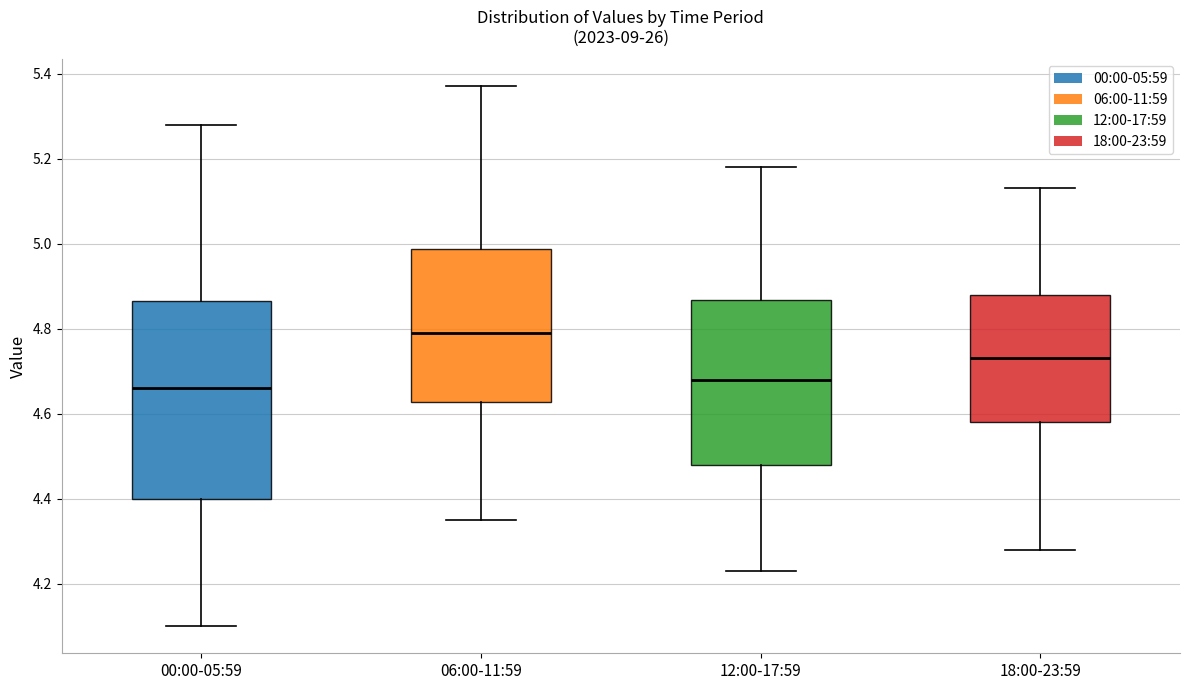

Where is the lower edge of the box for 06:00-11:59 on the y-axis? The values are not printed on the chart, so give them approximately, as read against the axis.

4.62